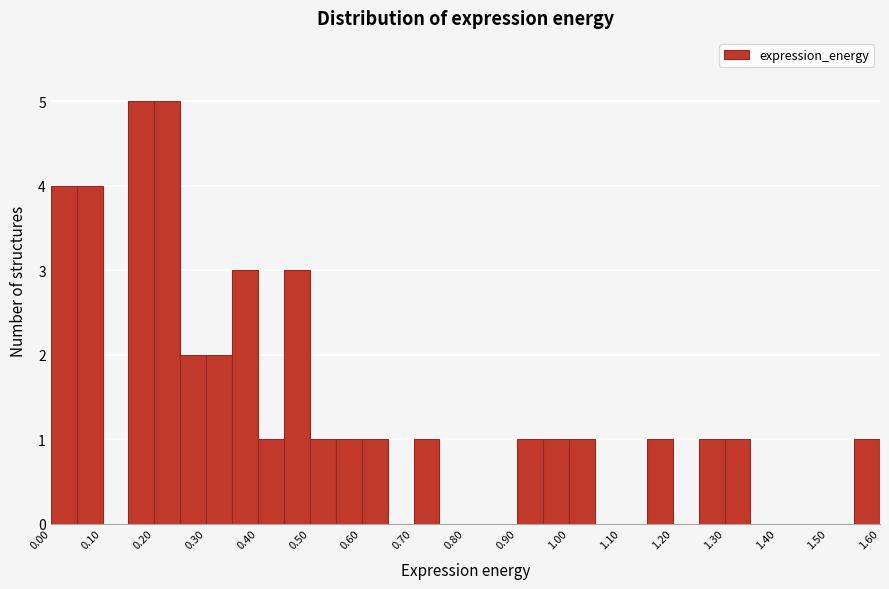

Reading left to right, list every bar in this chart as the range it spans on the x-axis followed by its height. The values are not printed on the chart, so give them approximately, as read against the axis.

0.00 to 0.05: 4
0.05 to 0.10: 4
0.10 to 0.15: 0
0.15 to 0.20: 5
0.20 to 0.25: 5
0.25 to 0.30: 2
0.30 to 0.35: 2
0.35 to 0.40: 3
0.40 to 0.45: 1
0.45 to 0.50: 3
0.50 to 0.55: 1
0.55 to 0.60: 1
0.60 to 0.65: 1
0.65 to 0.70: 0
0.70 to 0.75: 1
0.75 to 0.80: 0
0.80 to 0.85: 0
0.85 to 0.90: 0
0.90 to 0.95: 1
0.95 to 1.00: 1
1.00 to 1.05: 1
1.05 to 1.10: 0
1.10 to 1.15: 0
1.15 to 1.20: 1
1.20 to 1.25: 0
1.25 to 1.30: 1
1.30 to 1.35: 1
1.35 to 1.40: 0
1.40 to 1.45: 0
1.45 to 1.50: 0
1.50 to 1.55: 0
1.55 to 1.60: 1